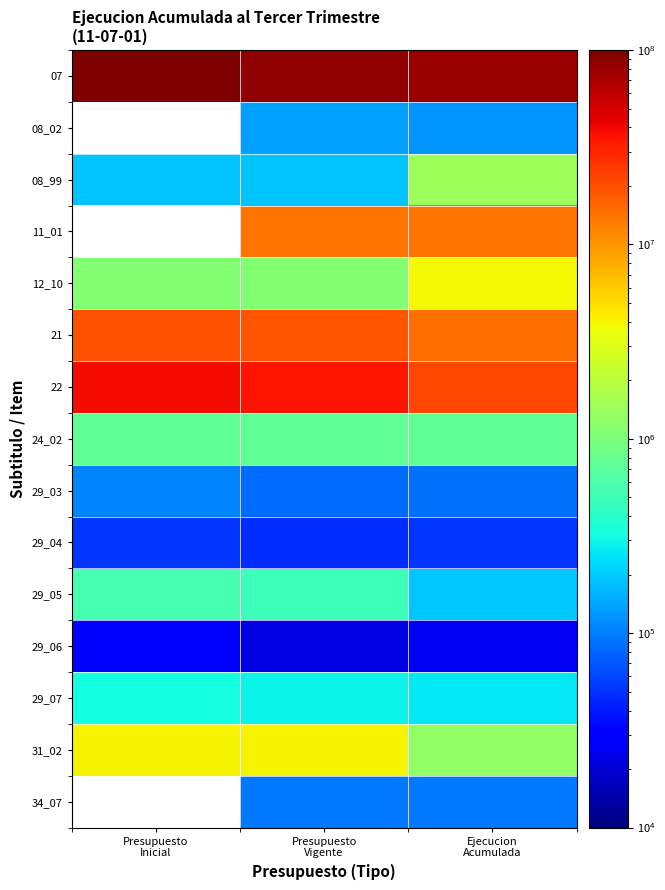

How many 29_07 values are between 261617 and 324237?

3